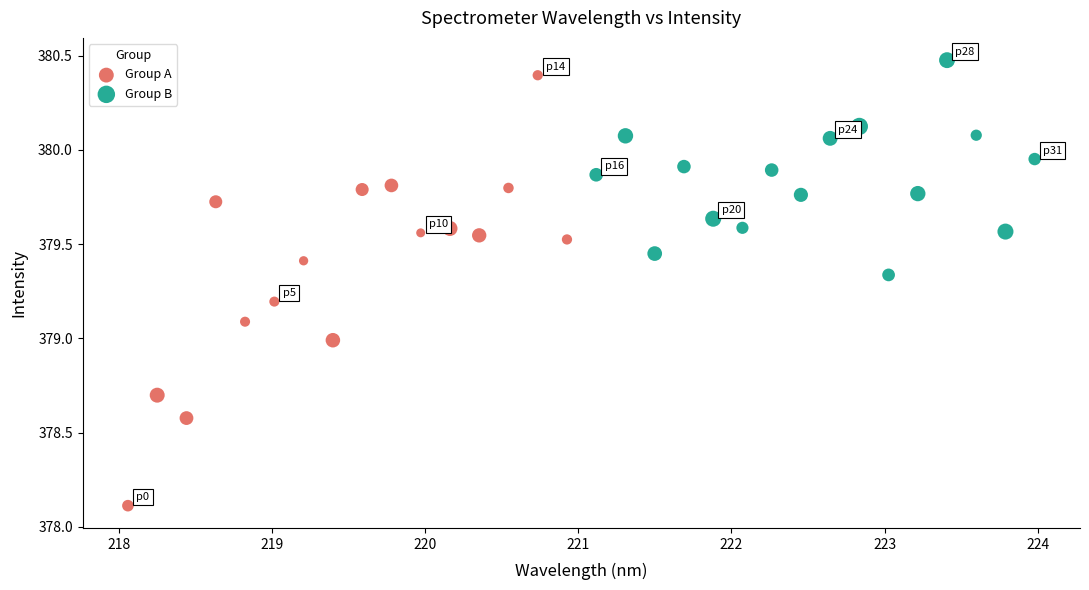

Which series reaches the minimum Y coordinate?

Group A